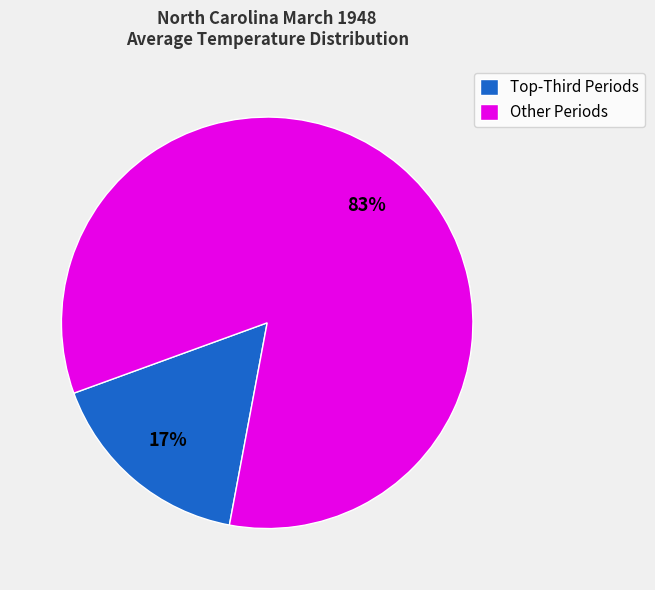

True or false: Other Periods accounts for 98% of the total.

False